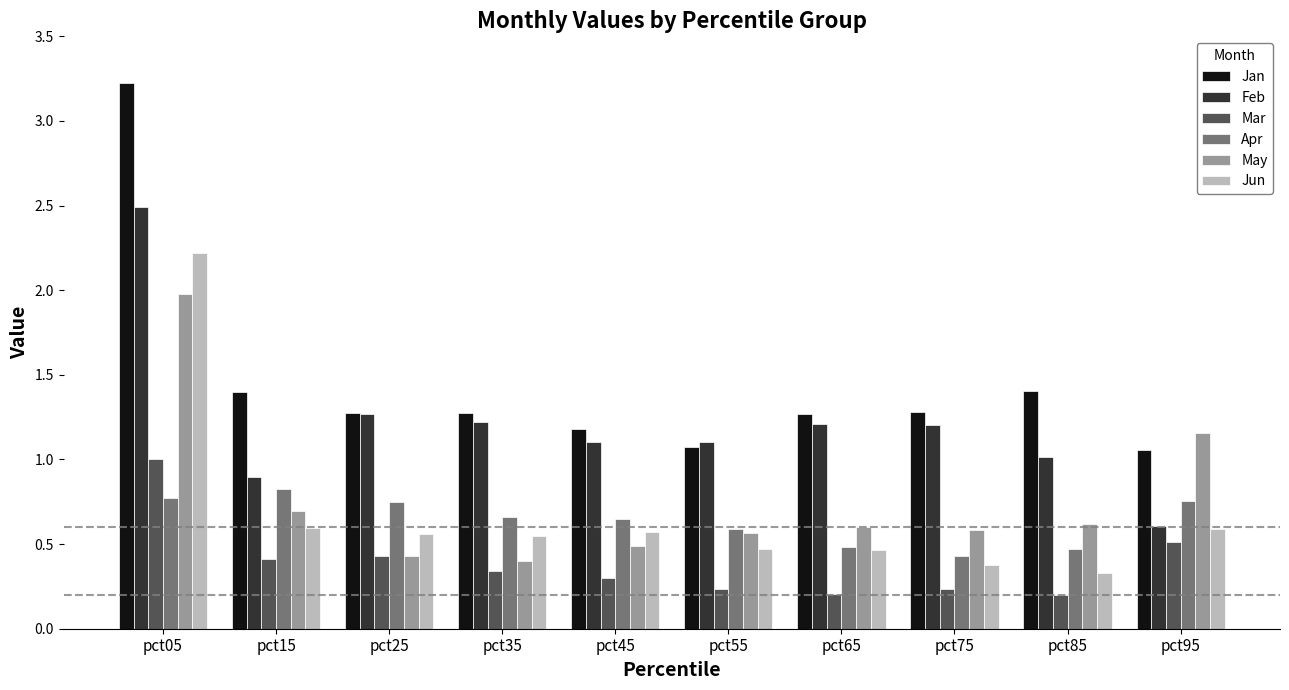

The value of Feb at pct25 is 1.3. True or false?

True